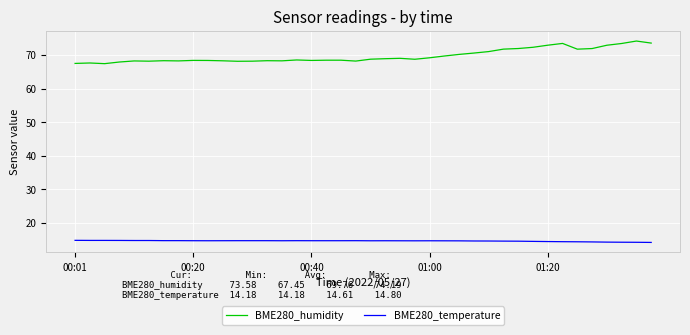

Which series has the largest range (max minus min)?

BME280_humidity